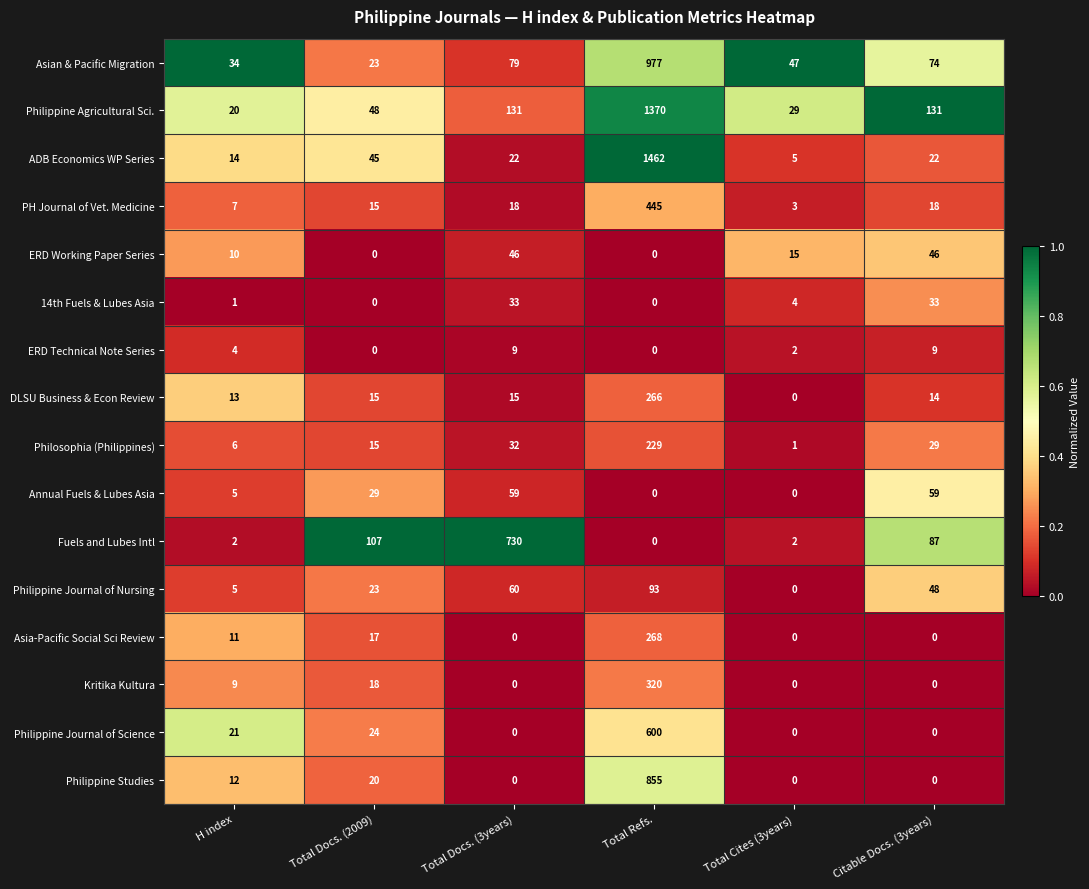

What is the difference between the maximum and minimum values in the ADB Economics WP Series series?

1457